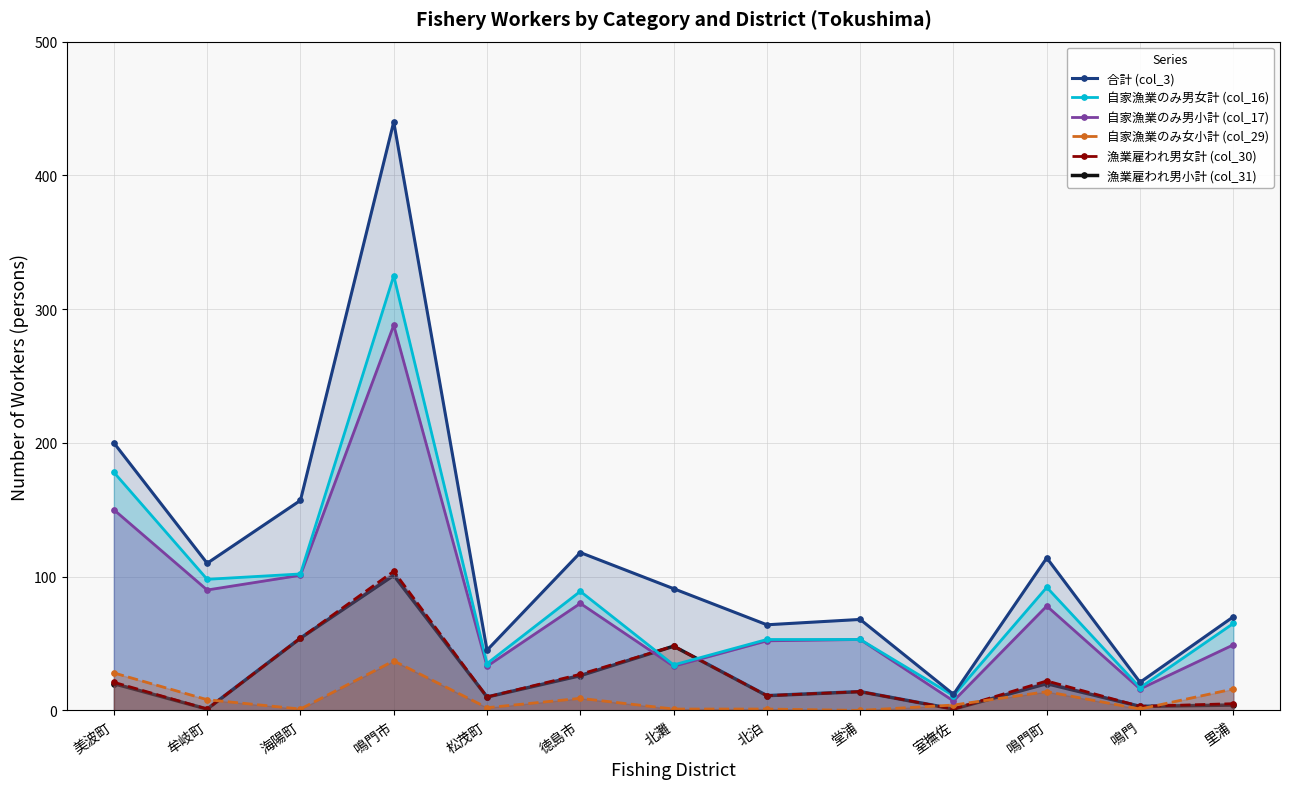

How many lines are shown in the chart?

6